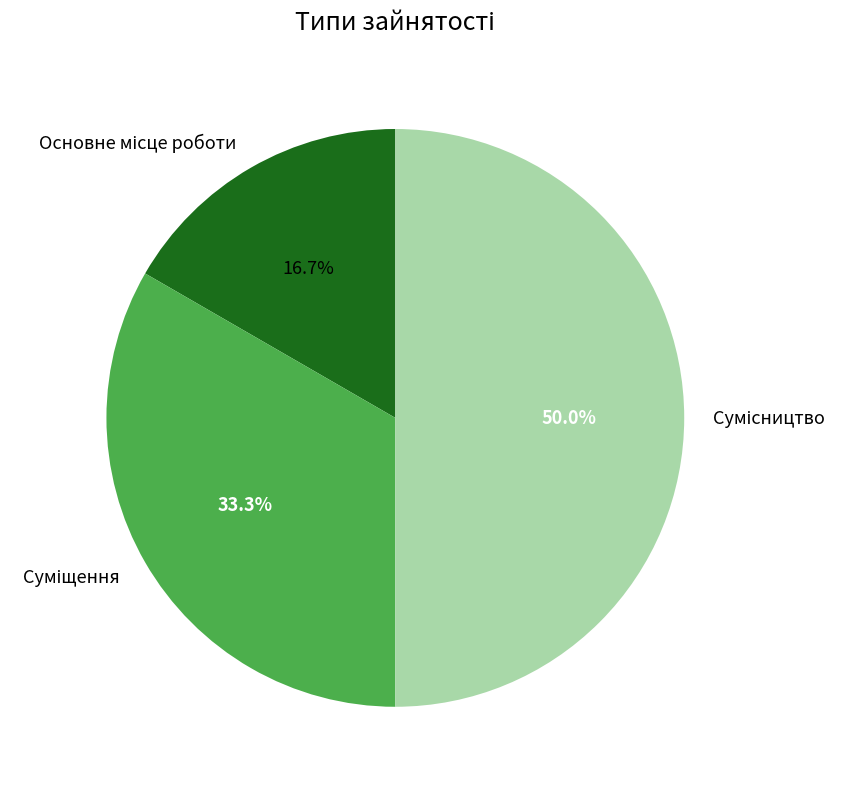

How many slices are in this pie chart?

3